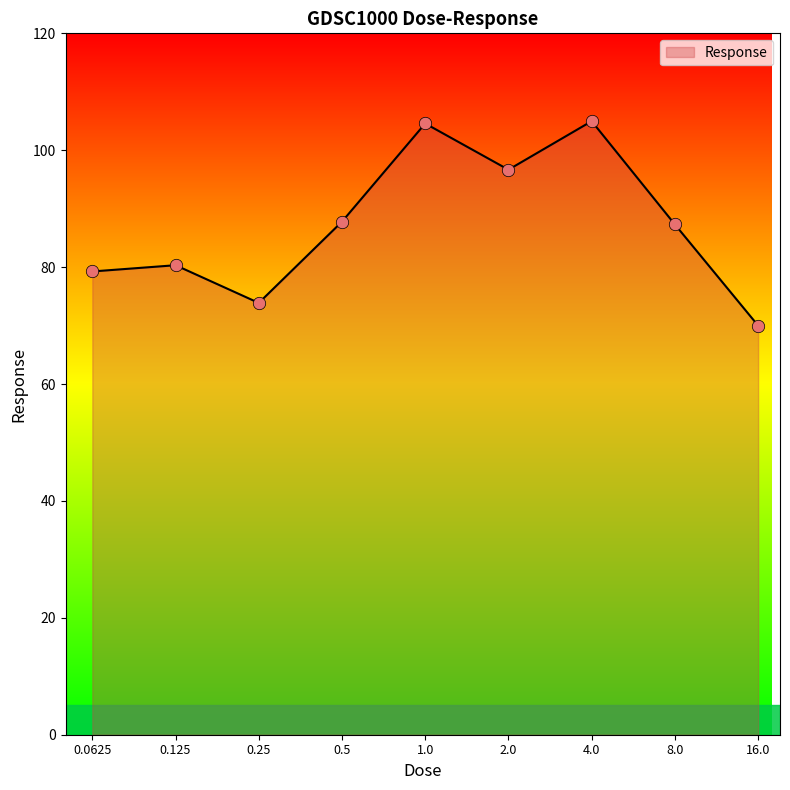

What is the minimum value shown in the chart?

70.0